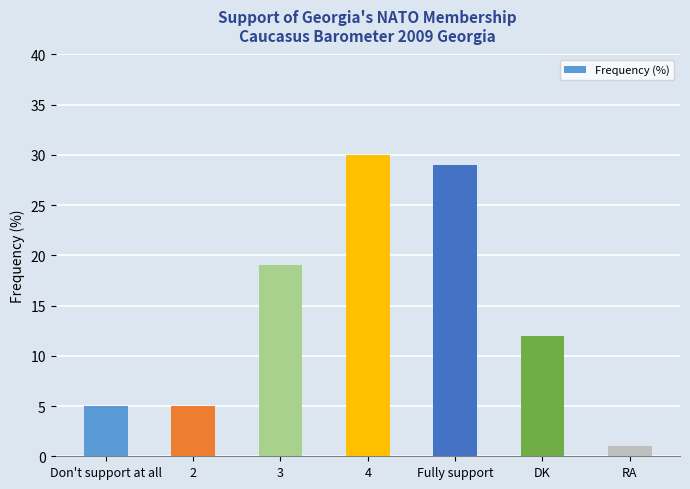

What is the value of the 5th bar from the left?

29